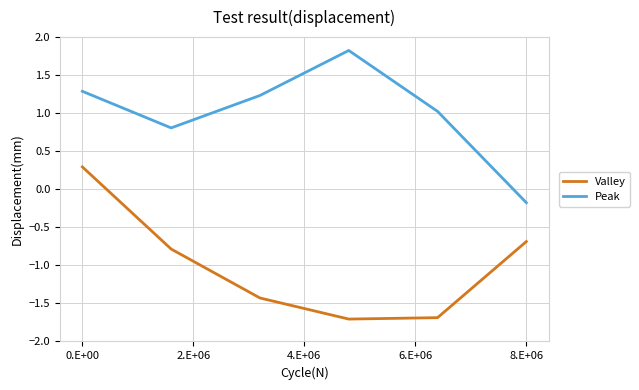

What is the difference between the maximum and minimum values in the Valley series?

2.0